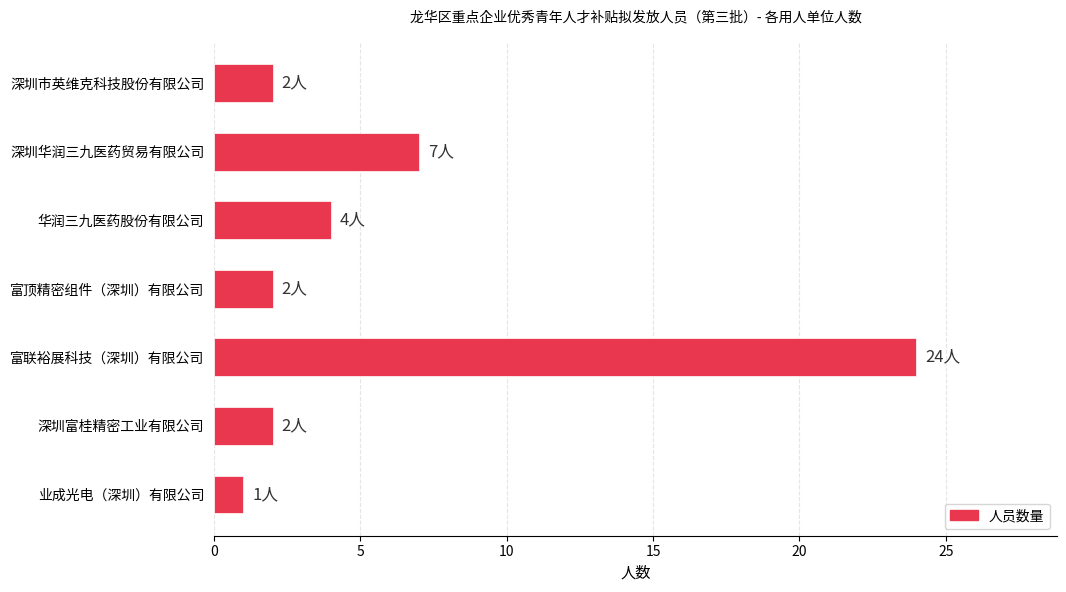

Where is the data nearest to the value 12?

深圳华润三九医药贸易有限公司